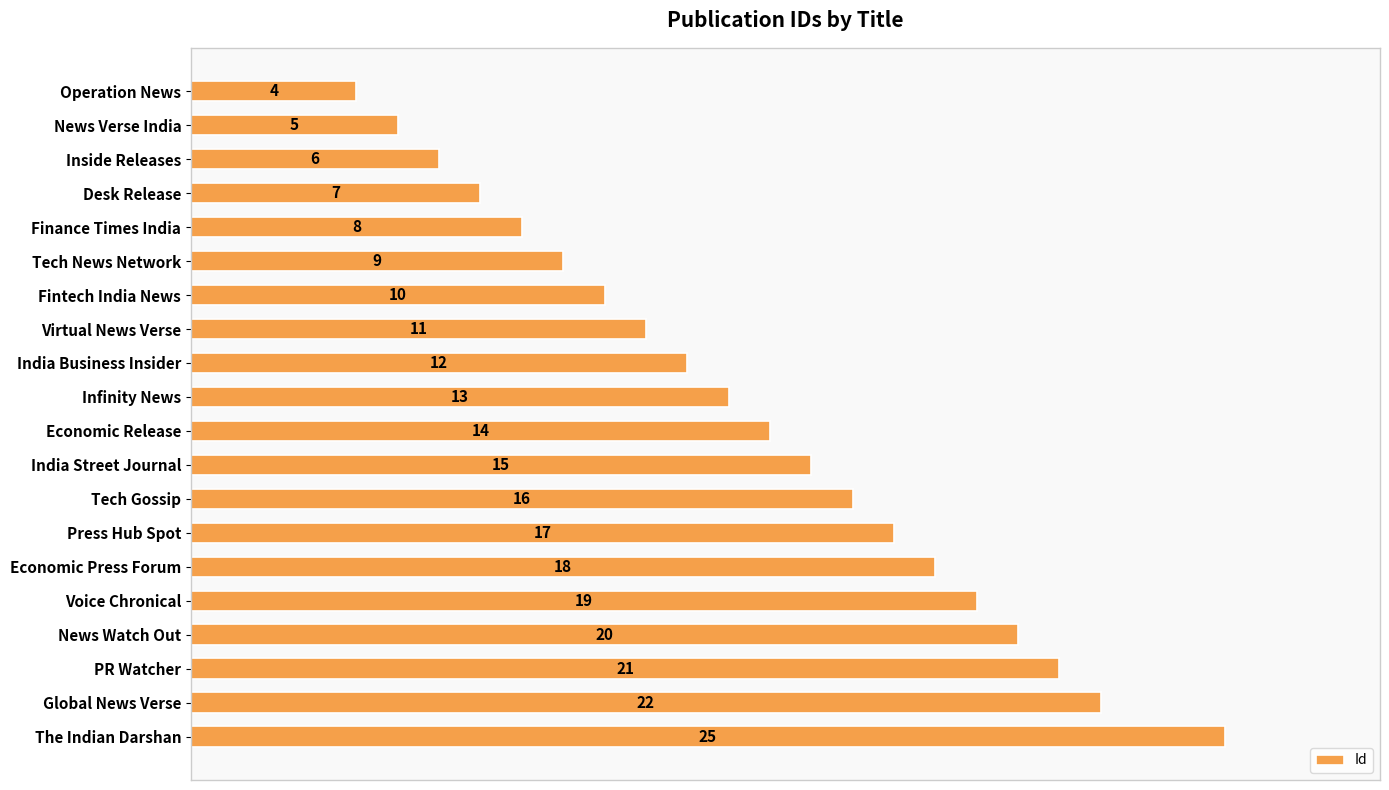

What is the maximum value shown in the chart?

25